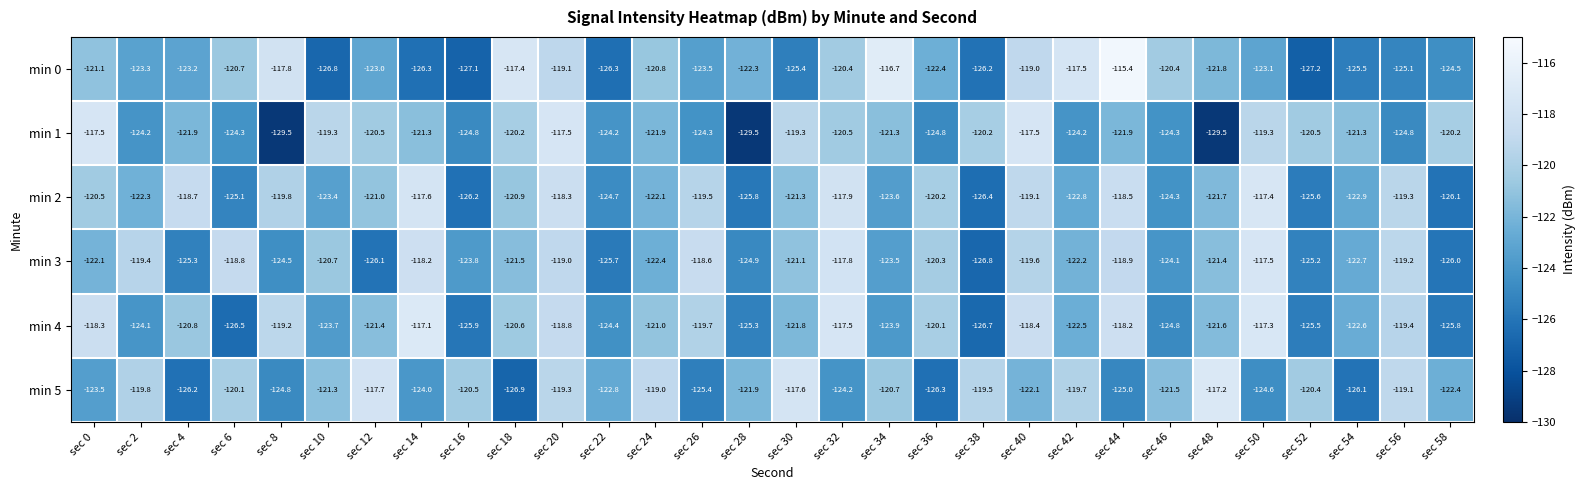

What is the difference between the min 4 values at sec 16 and sec 30?

4.1